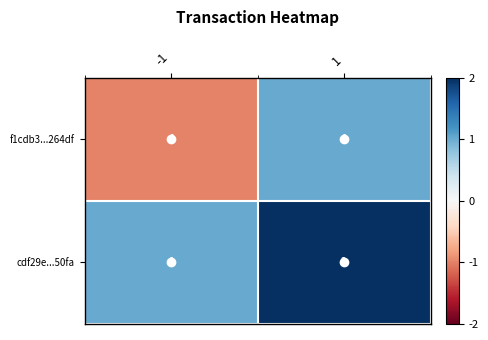

Which series has the largest range (max minus min)?

f1cdb3...264df